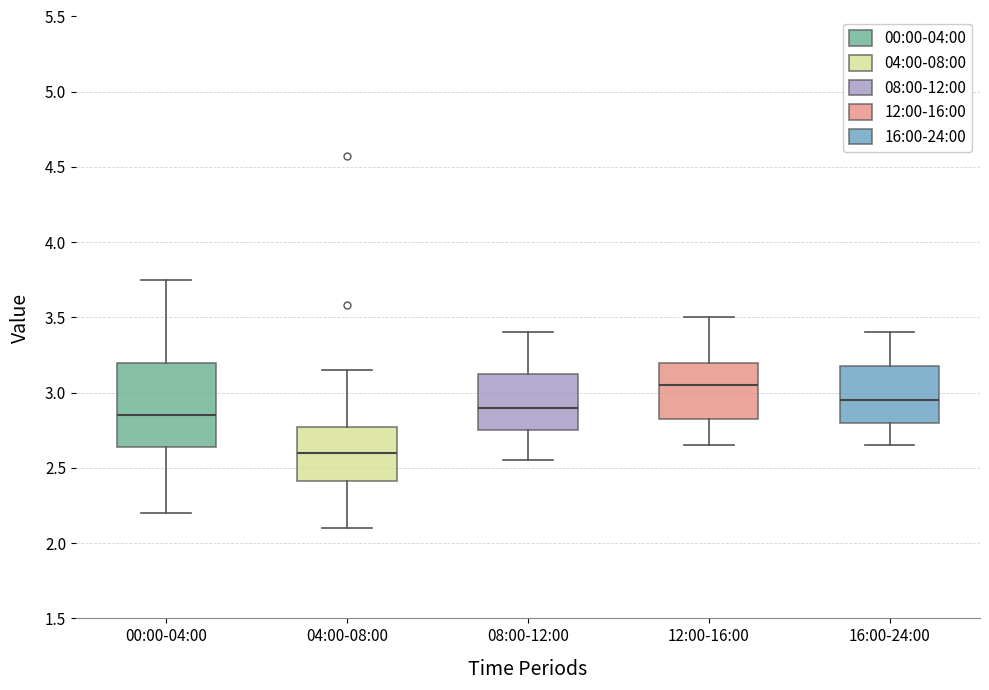

Reading left to right, transcribe this box plot: for each box, give where its median line is, the range the box spans, and where its two whiskers end, as read against the y-axis. The values are not printed on the chart, so give them approximately, as read against the axis.

00:00-04:00: median 2.85, box 2.65 to 3.20, whiskers 2.20 to 3.75
04:00-08:00: median 2.60, box 2.40 to 2.80, whiskers 2.10 to 3.15
08:00-12:00: median 2.90, box 2.75 to 3.15, whiskers 2.55 to 3.40
12:00-16:00: median 3.05, box 2.85 to 3.20, whiskers 2.65 to 3.50
16:00-24:00: median 2.95, box 2.80 to 3.20, whiskers 2.65 to 3.40